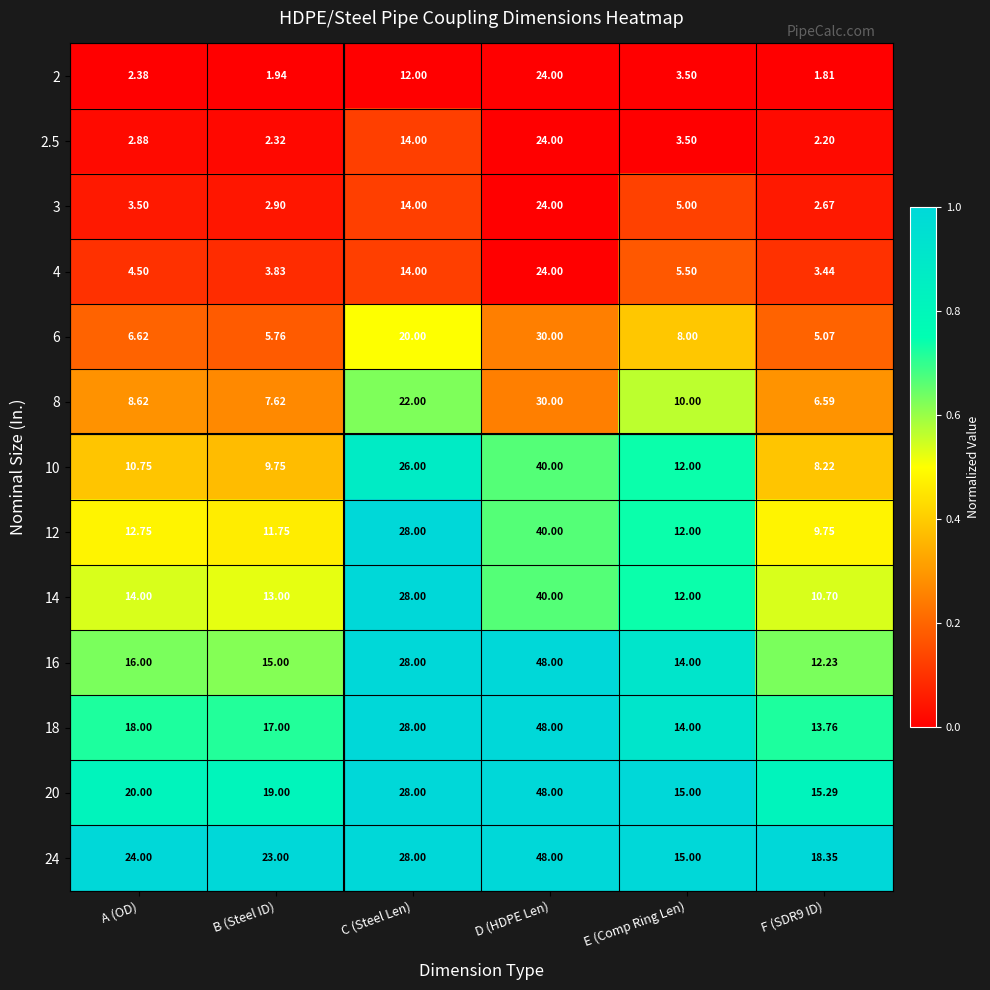

Which series has the widest spread of values?

16